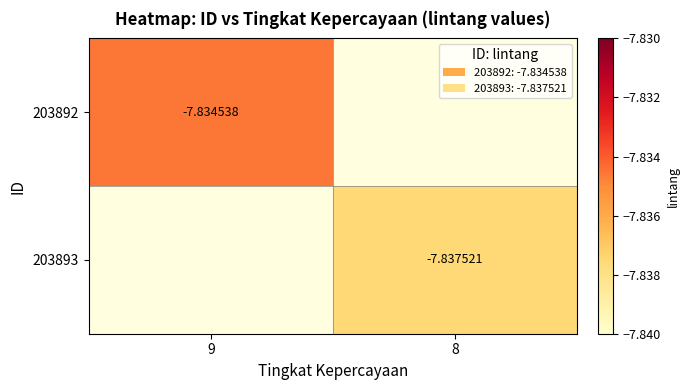

Which label corresponds to the largest value in the chart?

9